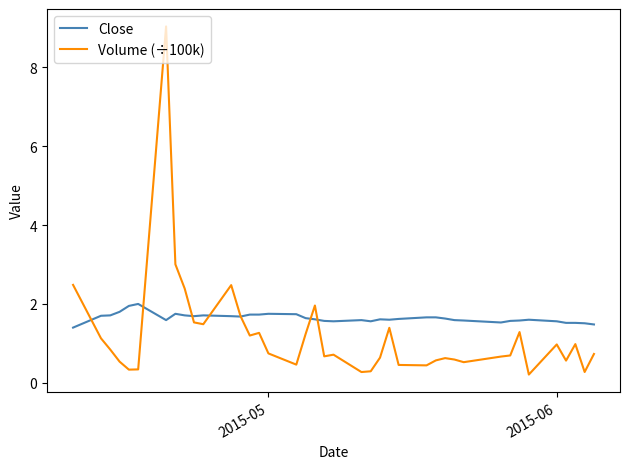

How many lines are shown in the chart?

2